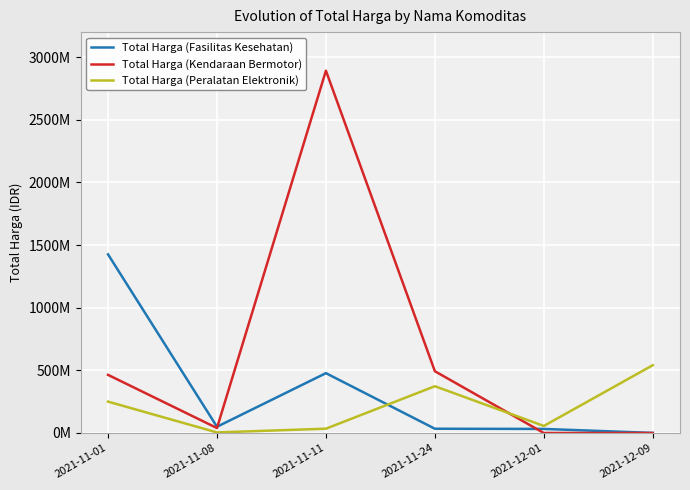

Between which two adjacent categories do Total Harga (Kendaraan Bermotor) and Total Harga (Peralatan Elektronik) first intersect?

2021-11-24 and 2021-12-01